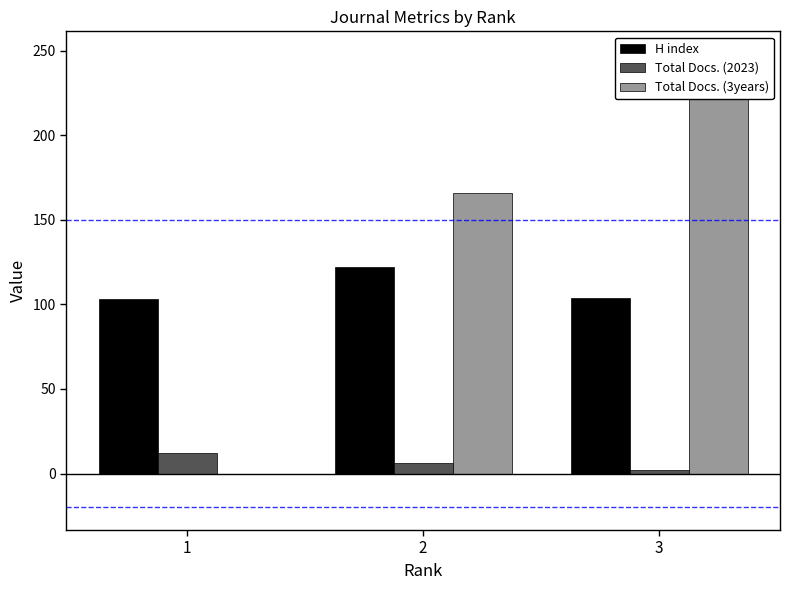

How many Total Docs. (2023) values are between 2 and 12?

3